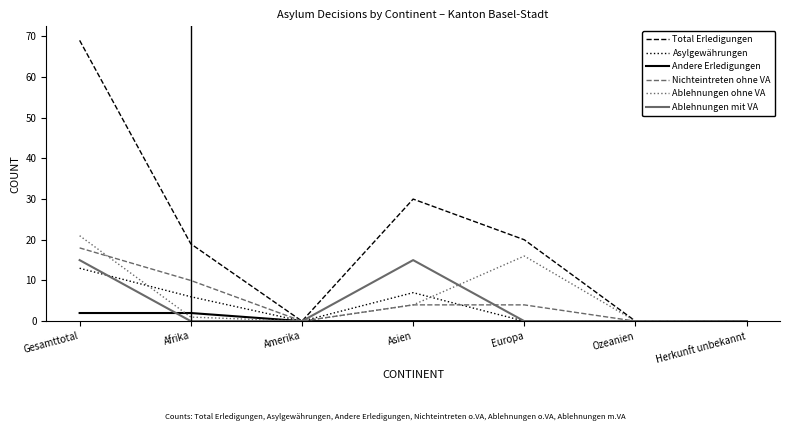

What is the greatest value displayed?

69